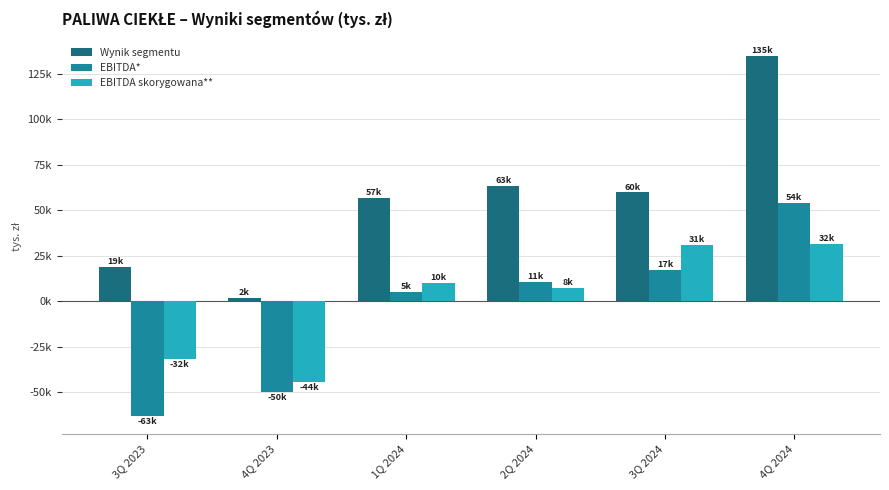

Does the chart contain stacked bars?

No